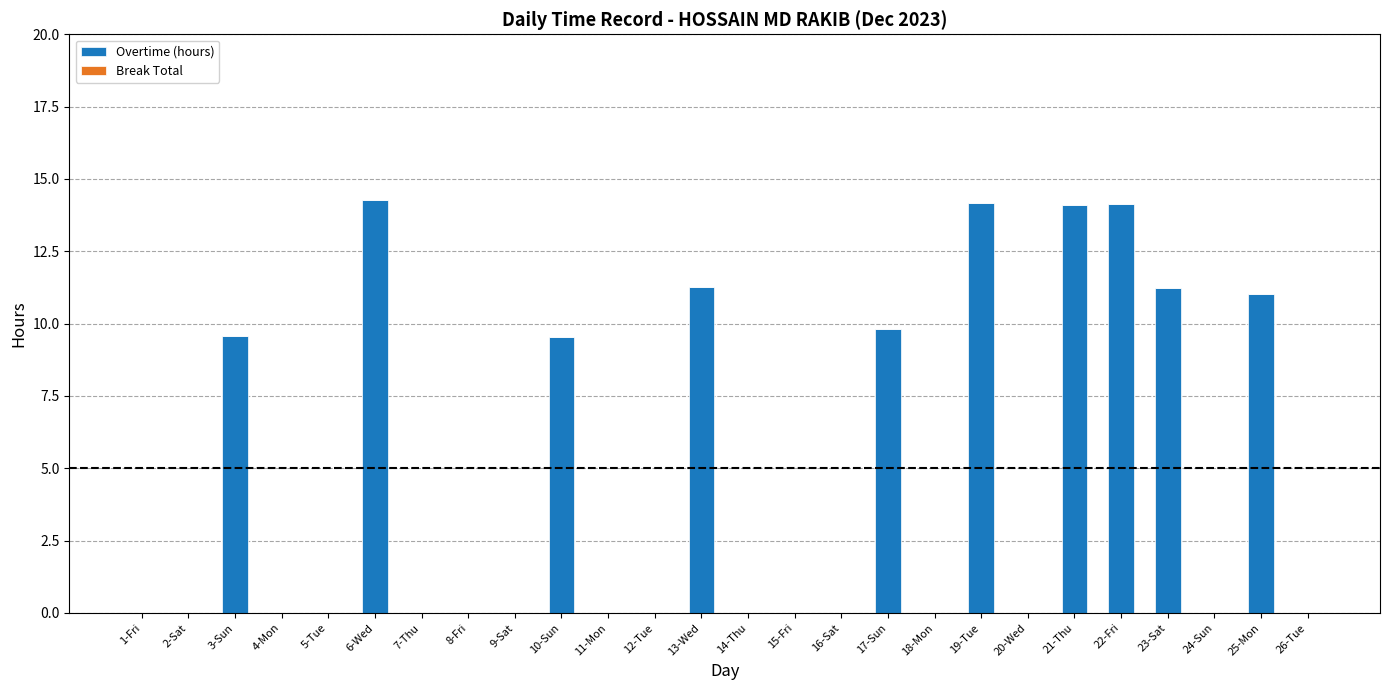

Are the bars horizontal?

No